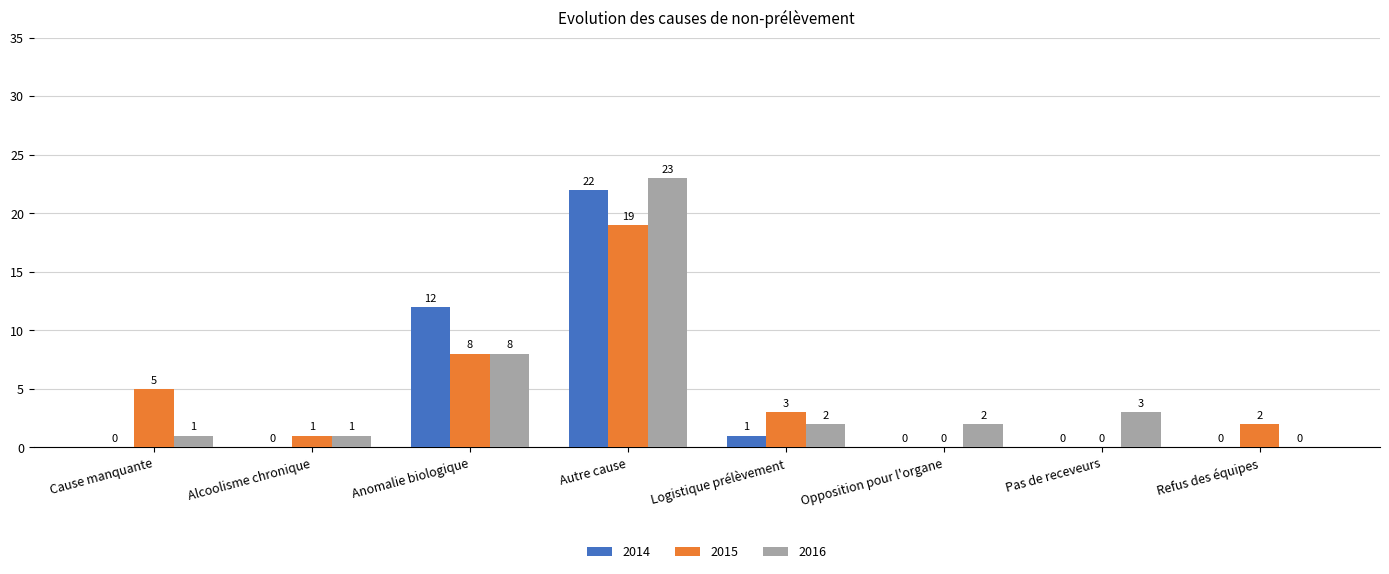

Which series has the widest spread of values?

2016